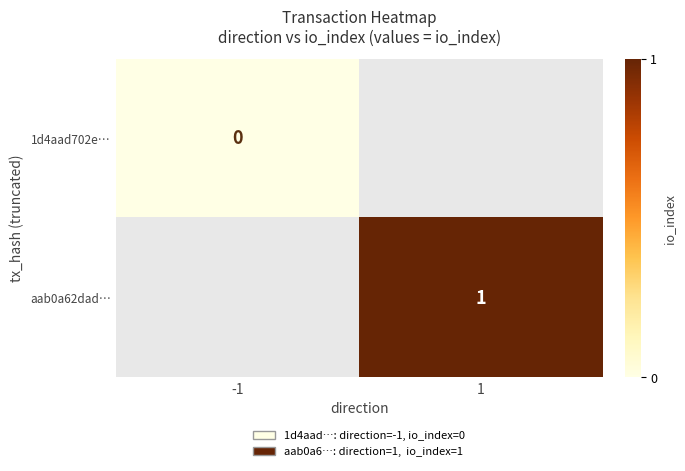

Count the number of data series in this chart.

2